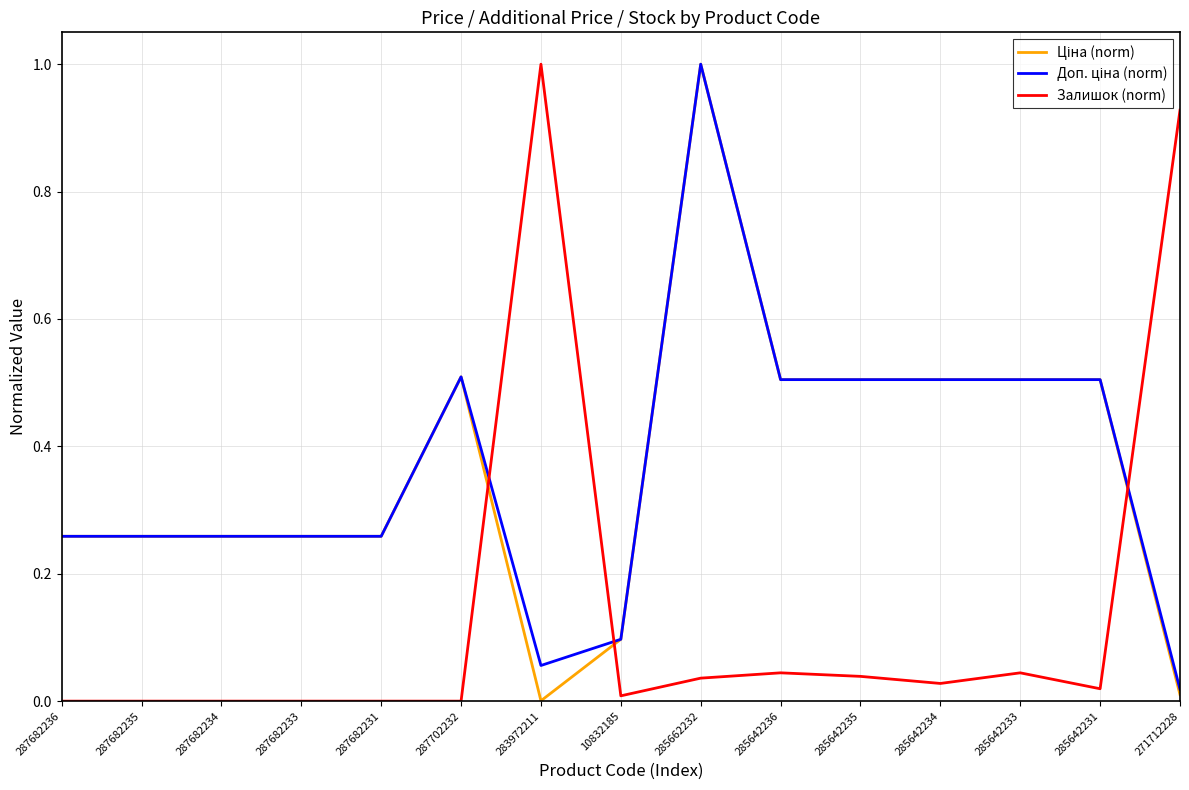

True or false: Залишок (norm) has more than 2 points higher than both neighbors.

True